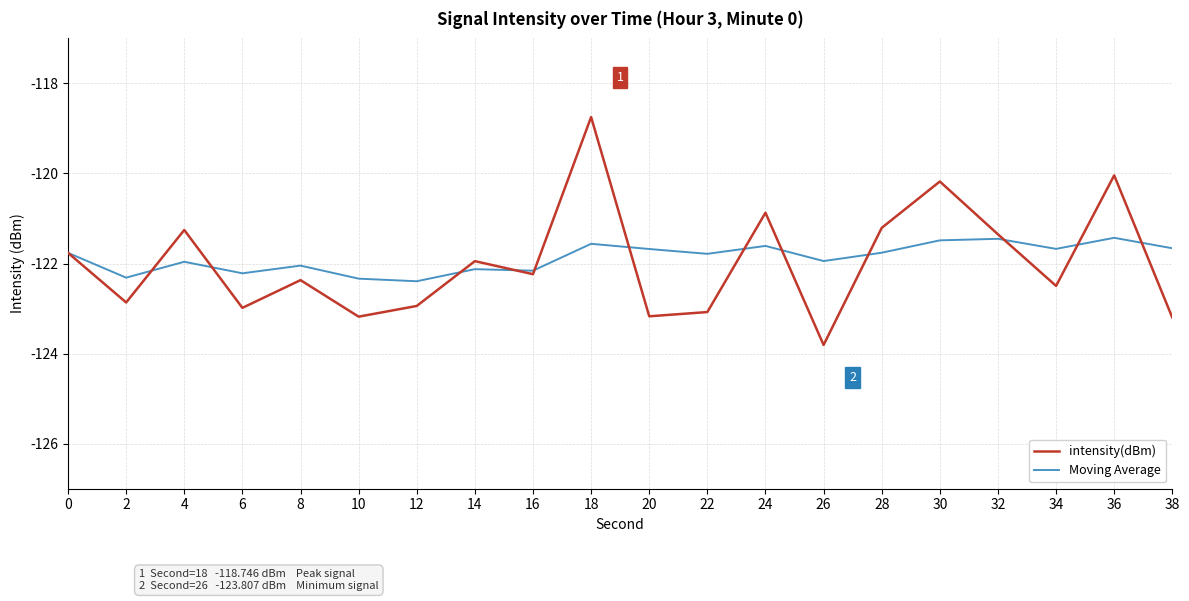

How many lines are shown in the chart?

2